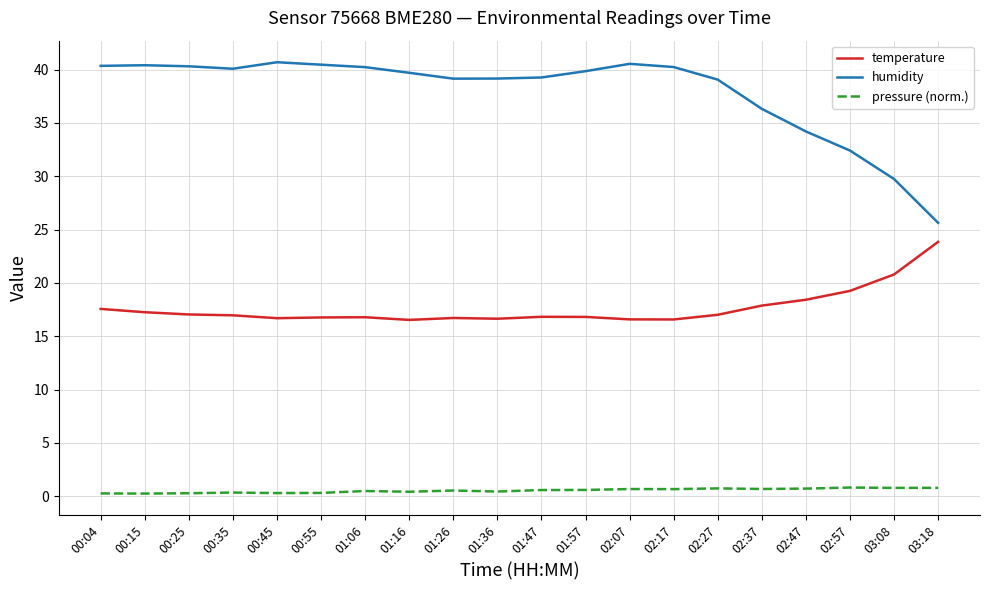

At which label does humidity reach its minimum?

03:18